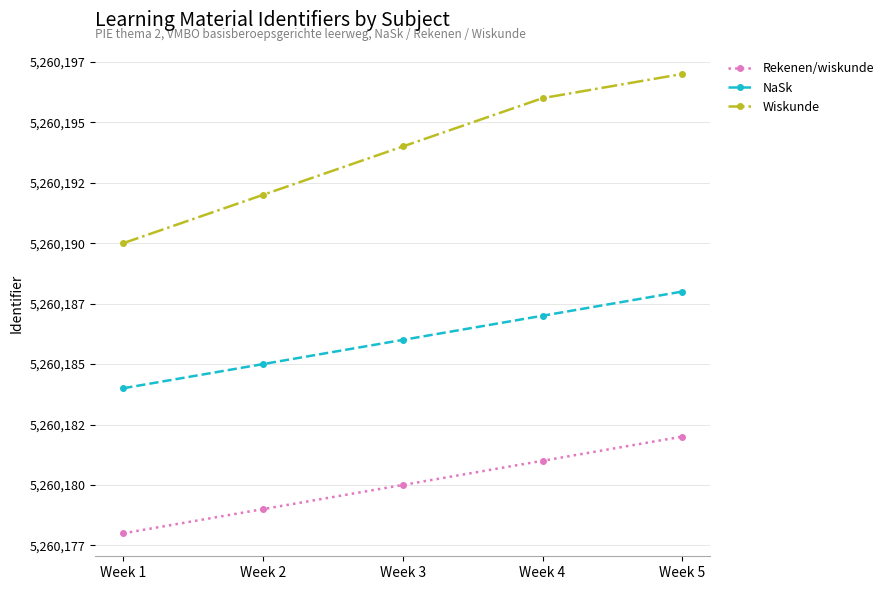

Which series has the largest total across all categories?

Wiskunde